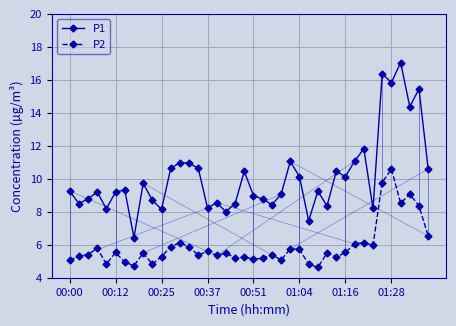

Which series has the largest range (max minus min)?

P1